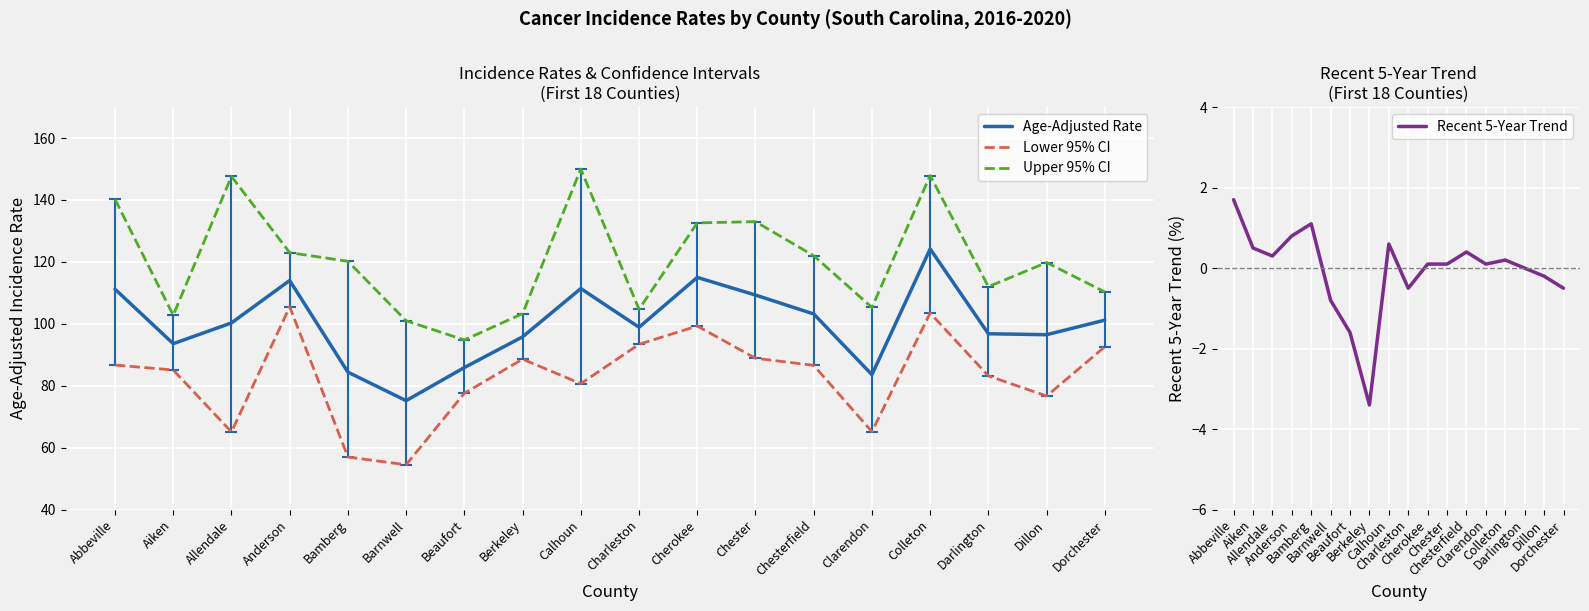

What is the maximum value shown in the chart?

150.0